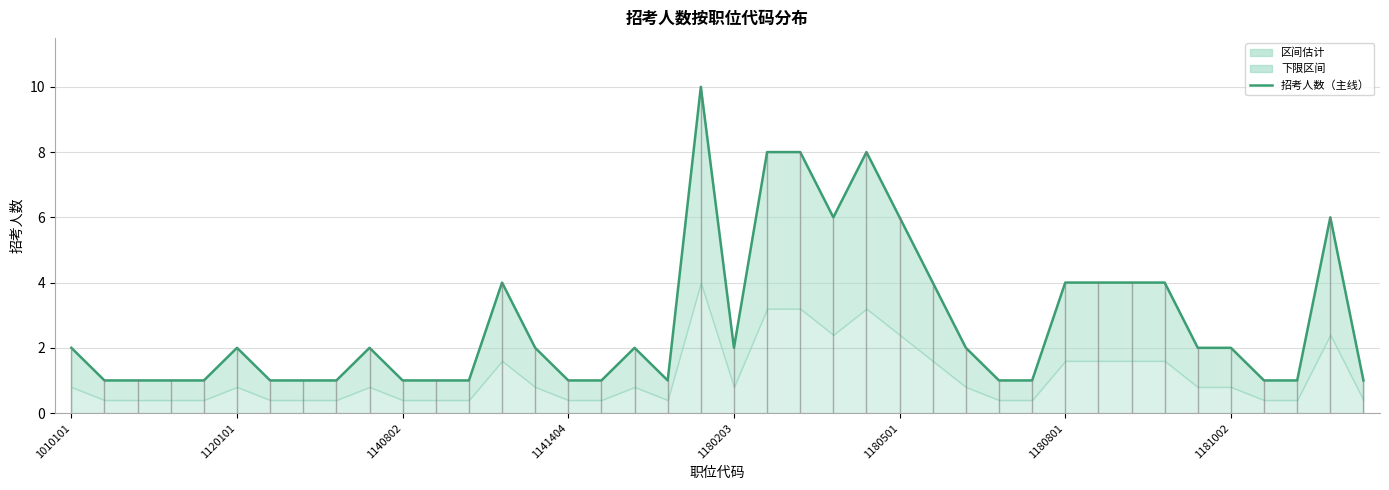

How many values are between 1 and 4?

33